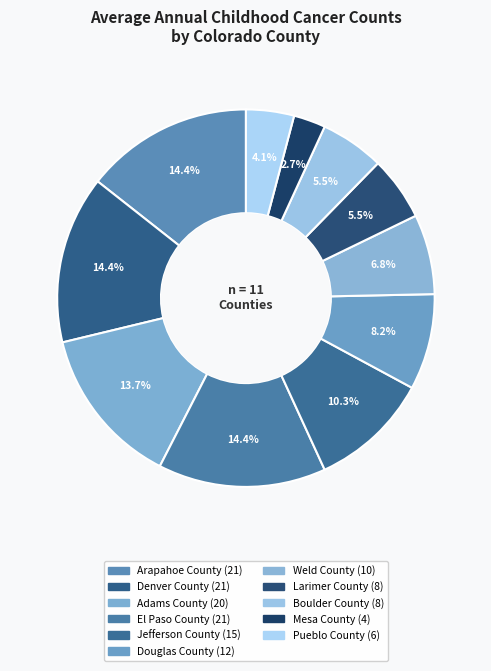

What is the change in value from Adams County to Pueblo County?

-14